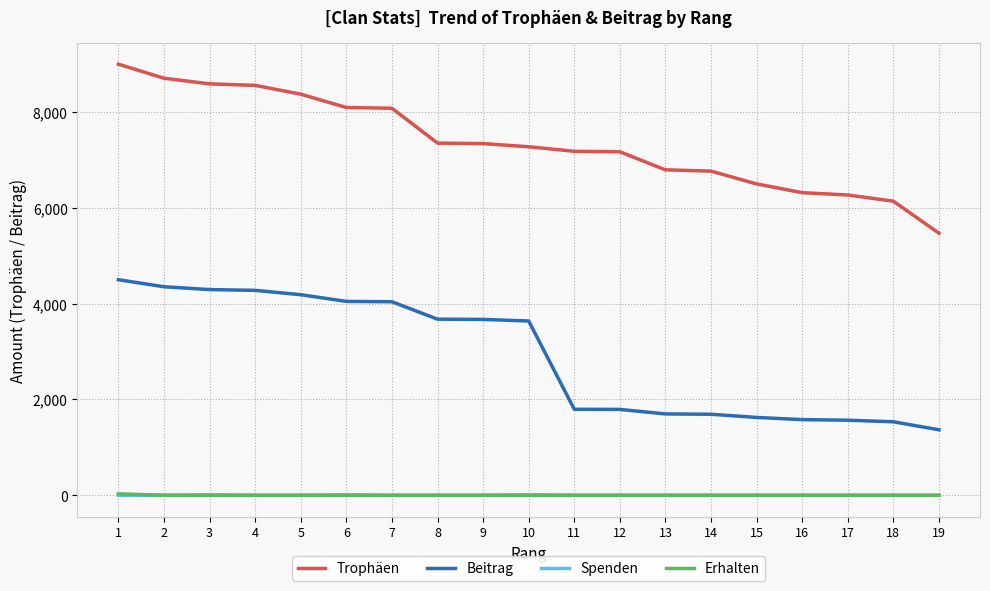

The value of Beitrag at 12 is 3159. True or false?

False